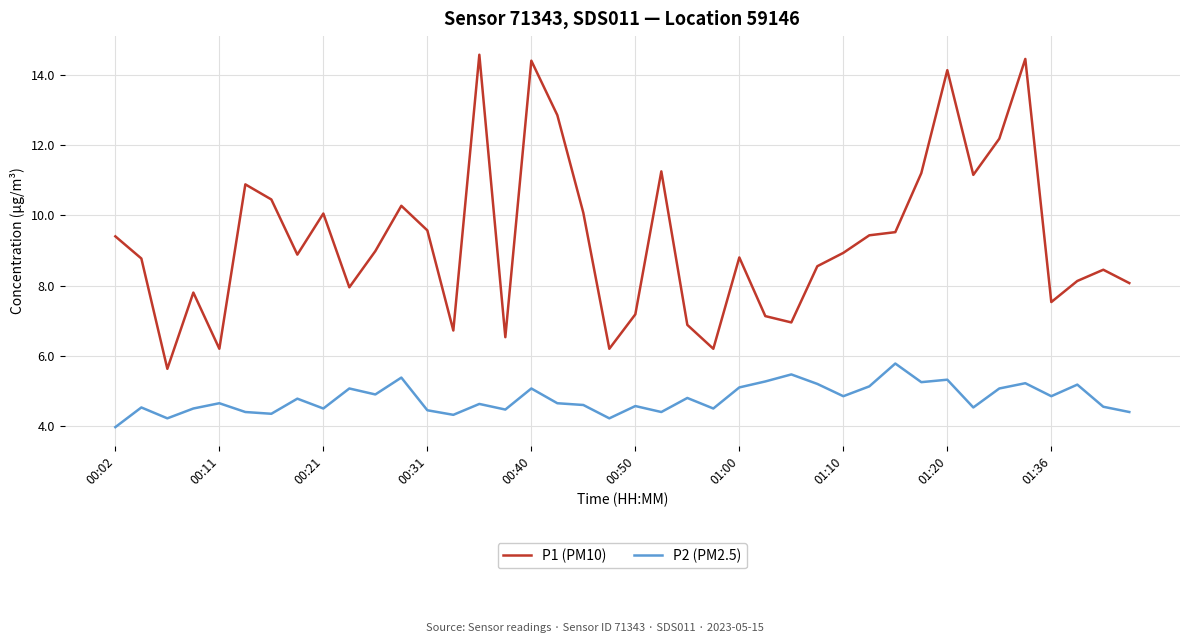

Which series has the largest total across all categories?

P1 (PM10)